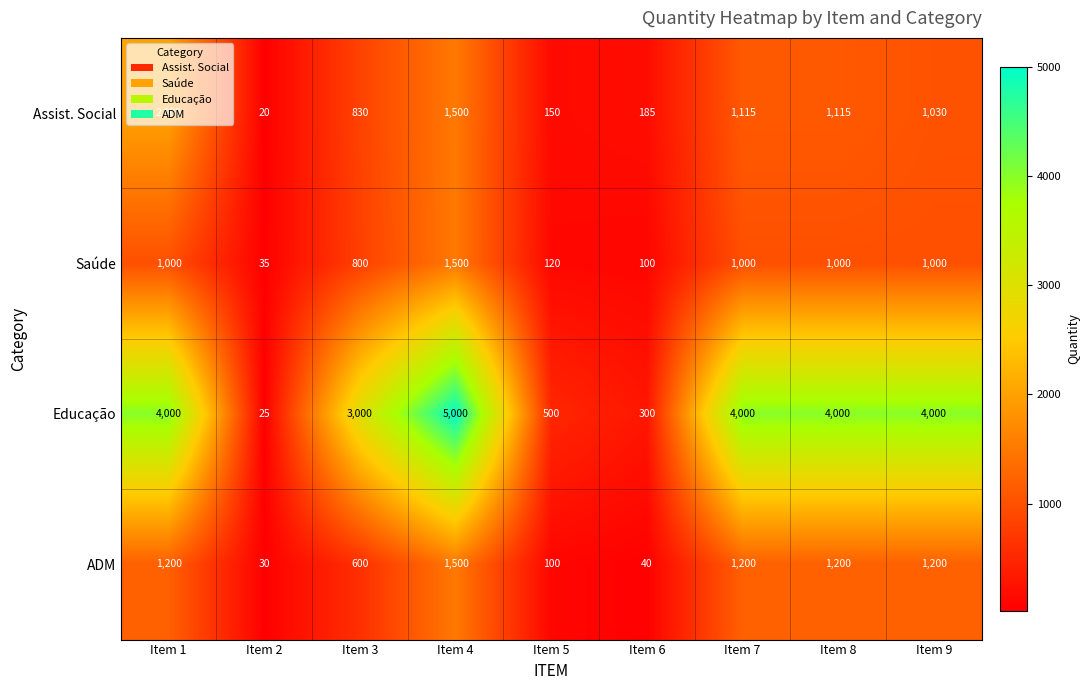

Which series has the largest range (max minus min)?

Educação